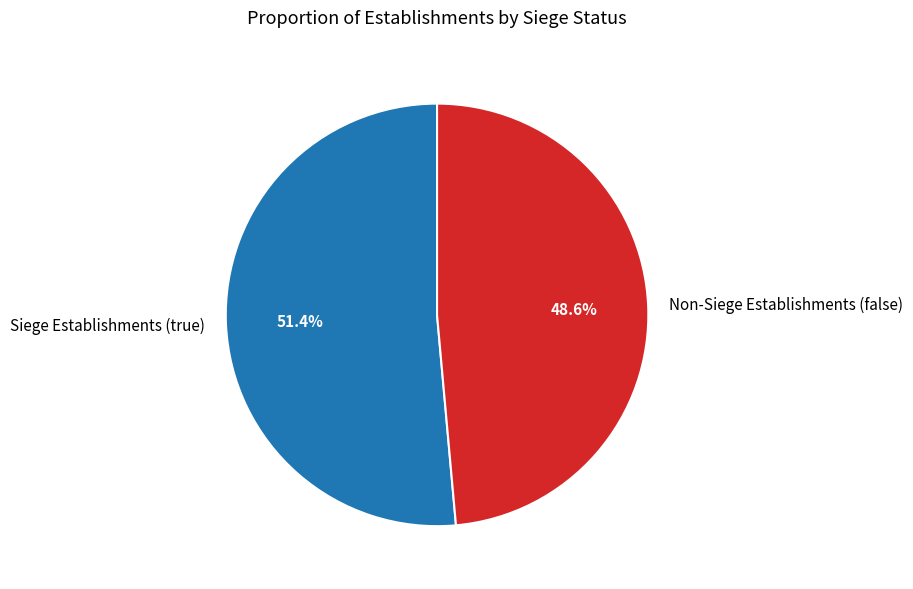

Is there any slice that represents more than half of the pie?

Yes